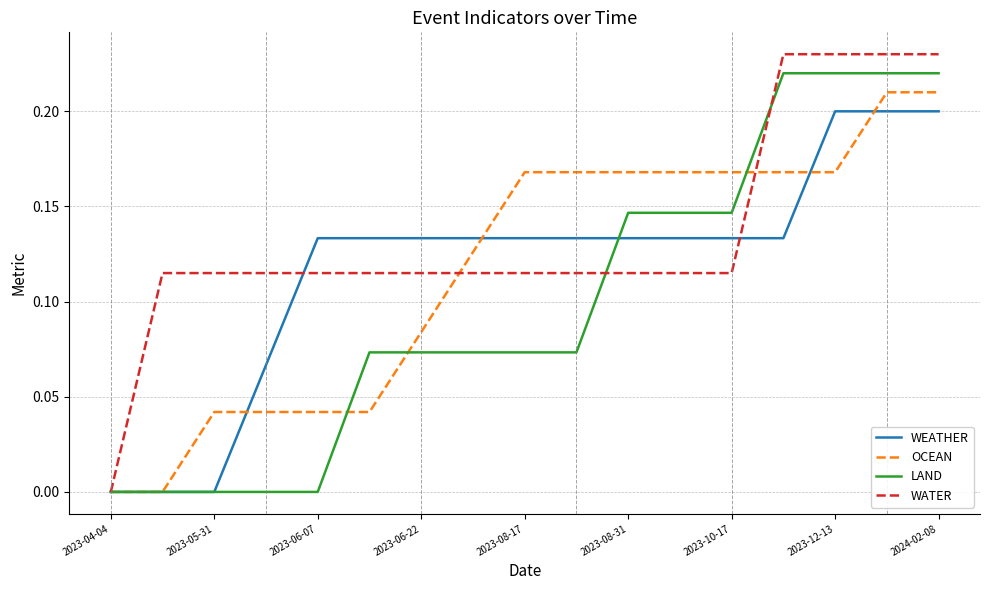

How many lines are shown in the chart?

4